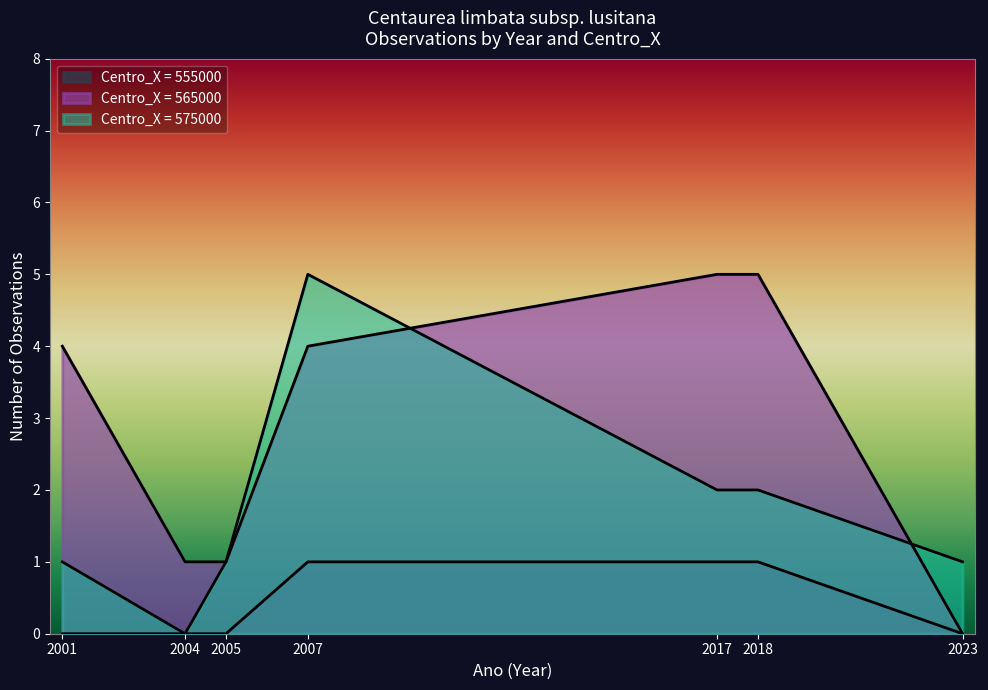

How many lines are shown in the chart?

3